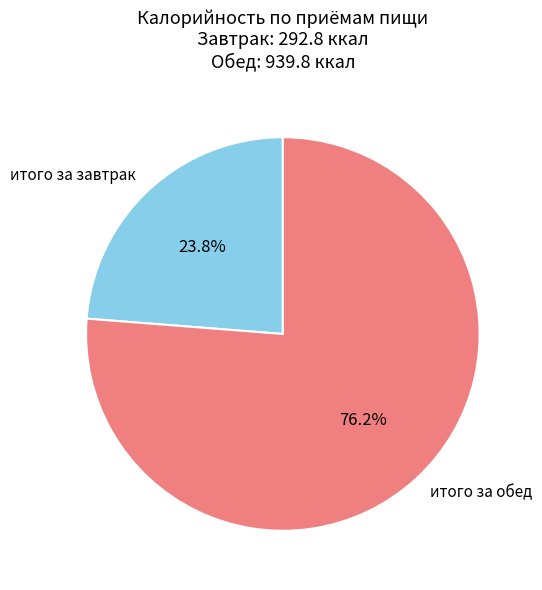

To the nearest percent, what portion does итого за завтрак represent?

24%